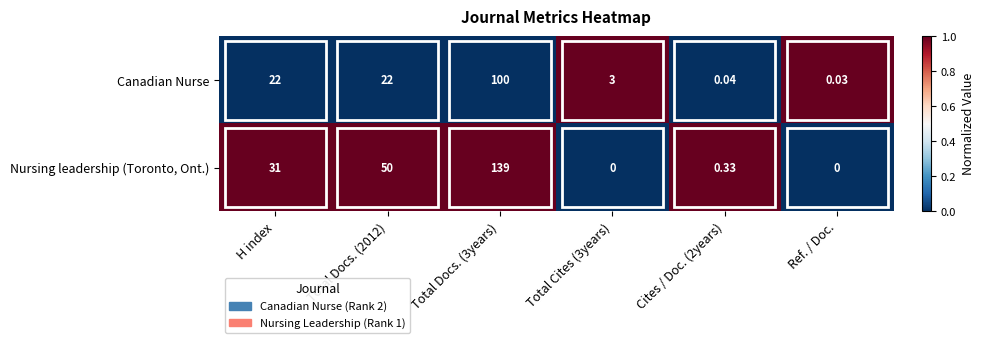

Which category has the lowest value in the Canadian Nurse series?

Ref. / Doc.